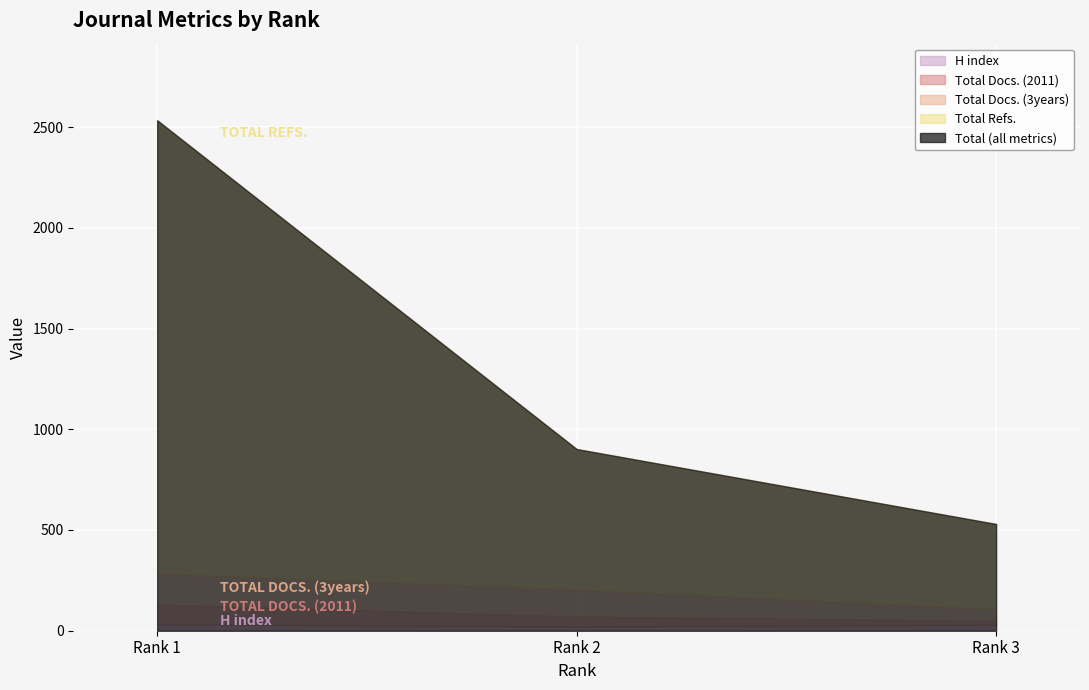

Is the value of Total Docs. (2011) at Rank 1 greater than the value of H index at Rank 1?

Yes